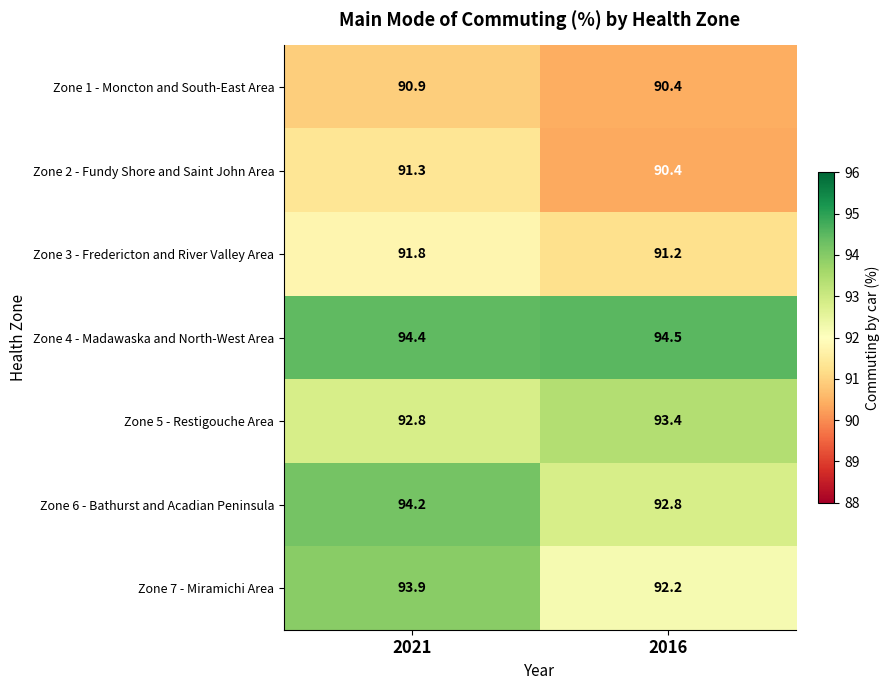

What is the average value of the Zone 1 - Moncton and South-East Area series?

90.7